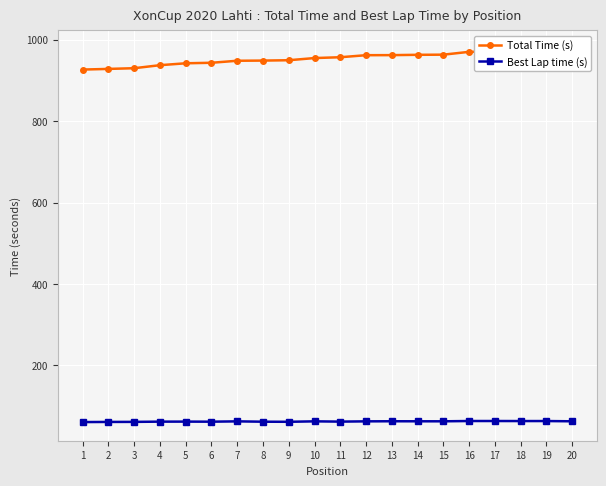

At which category is the sum across all series the highest?

20